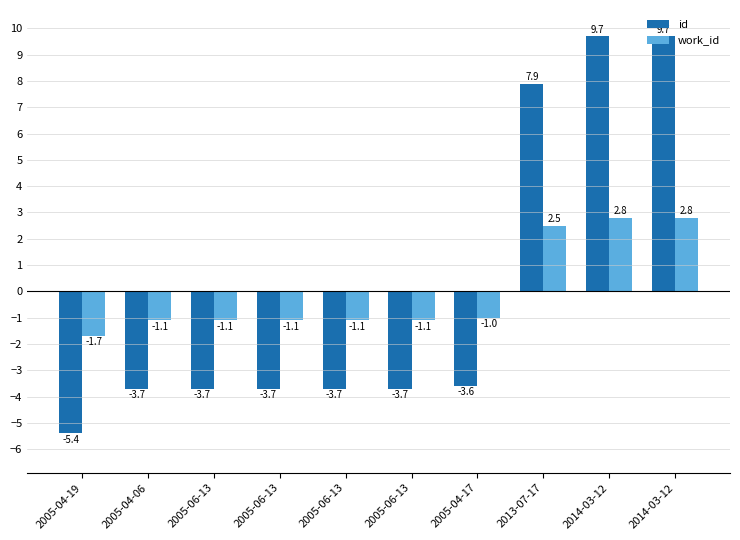

How many values in the id series exceed -3?

3